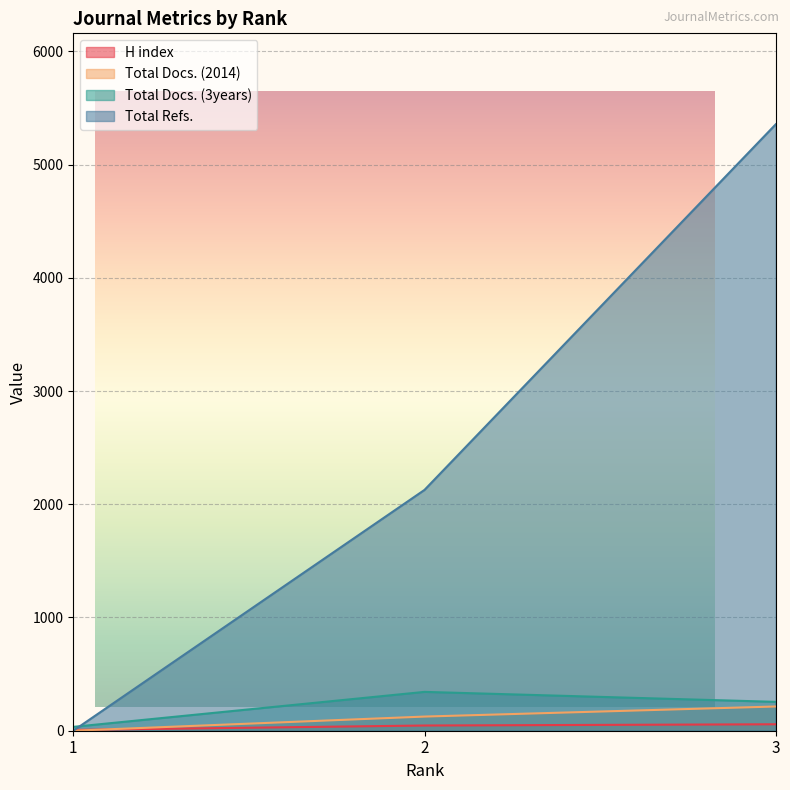

What is the difference between the Total Docs. (3years) values at 2 and 1?

309